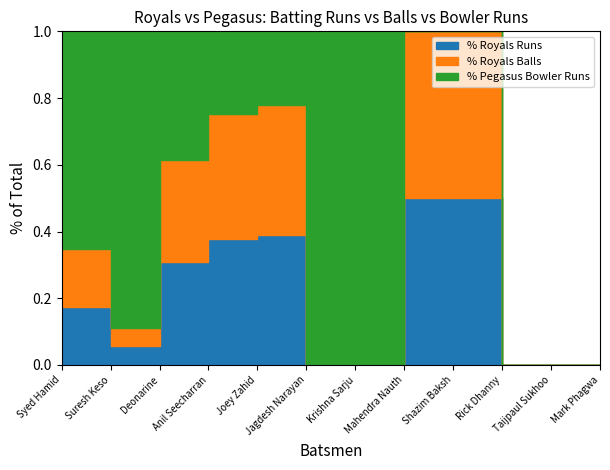

What is the maximum value for Royals Batsmen Runs?

41